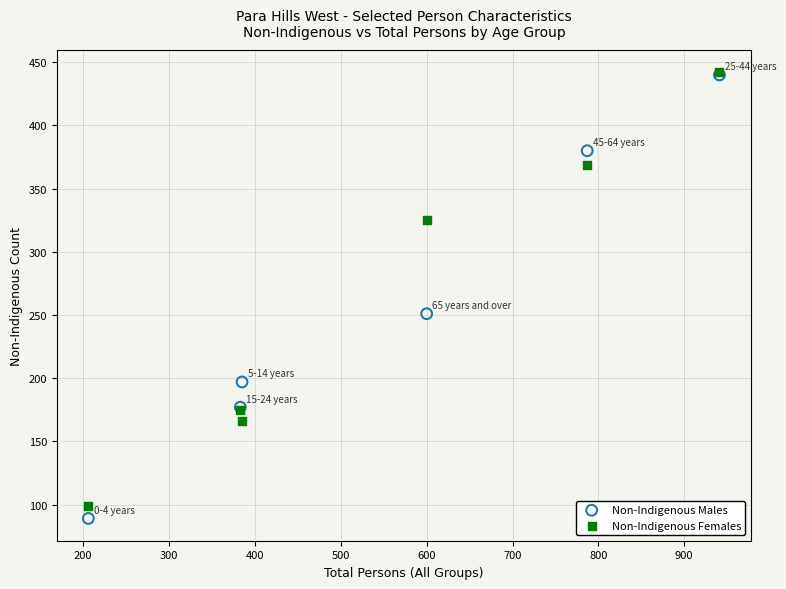

In the Non-Indigenous Females series, what Y value is closest to 270?

325